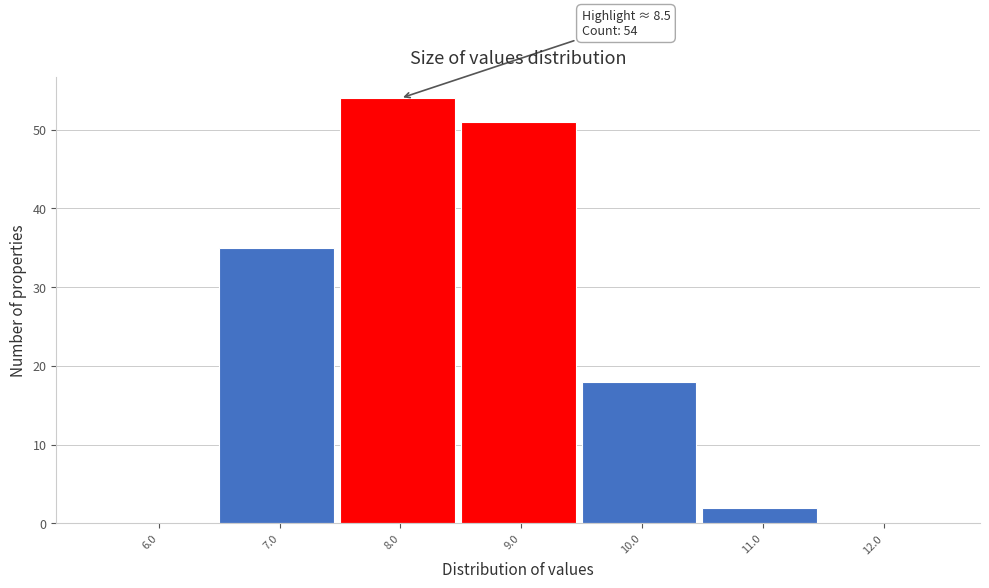

Which range on the x-axis has the tallest bar?

7.5 to 8.5